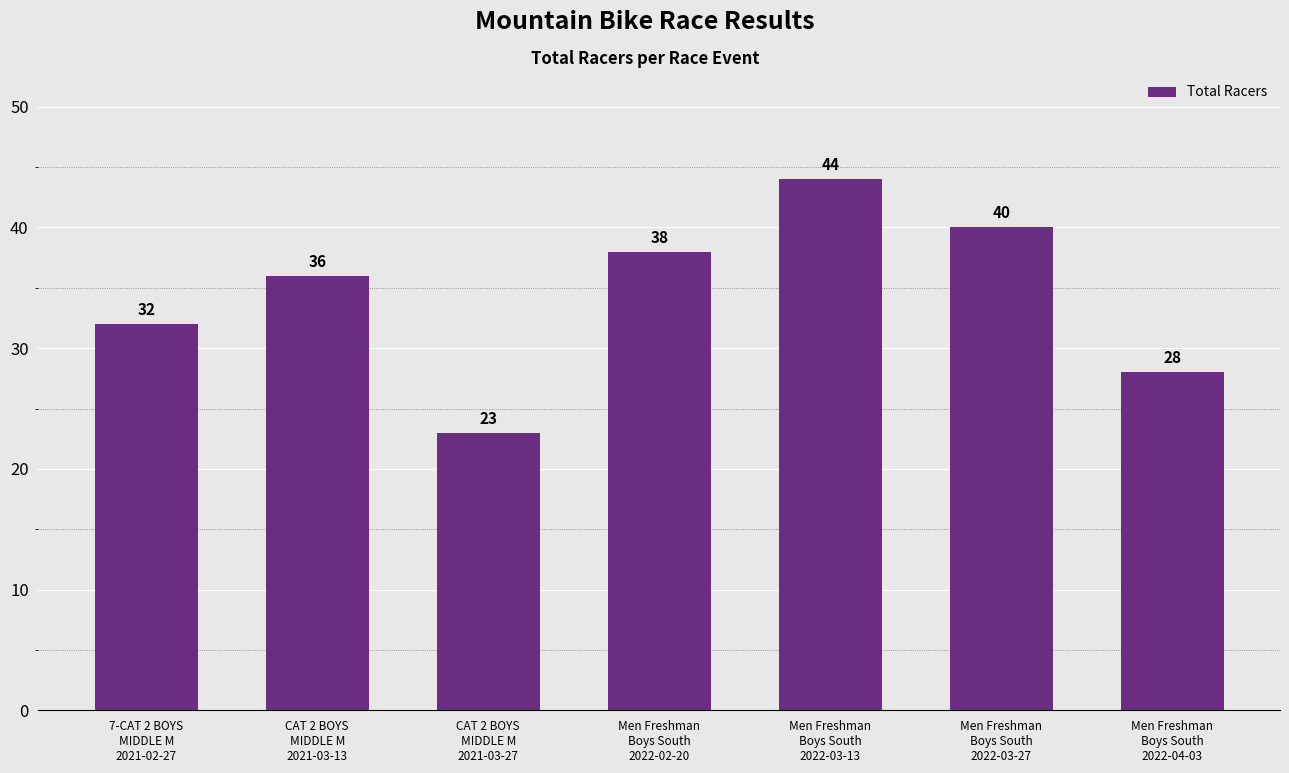

What is the change in value from 7-CAT 2 BOYS
MIDDLE M
2021-02-27 to CAT 2 BOYS
MIDDLE M
2021-03-13?

+4